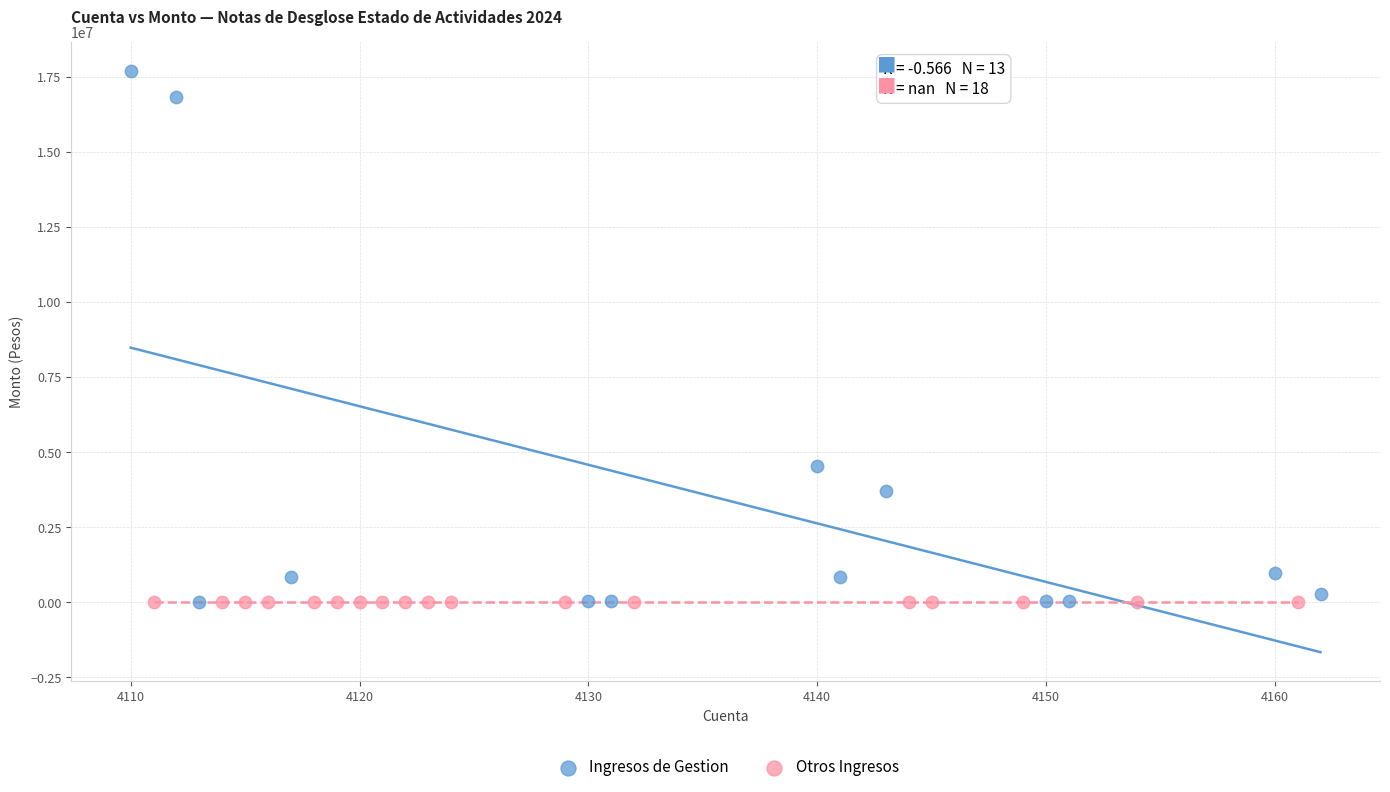

Which series contains the highest Y value?

Ingresos de Gestion